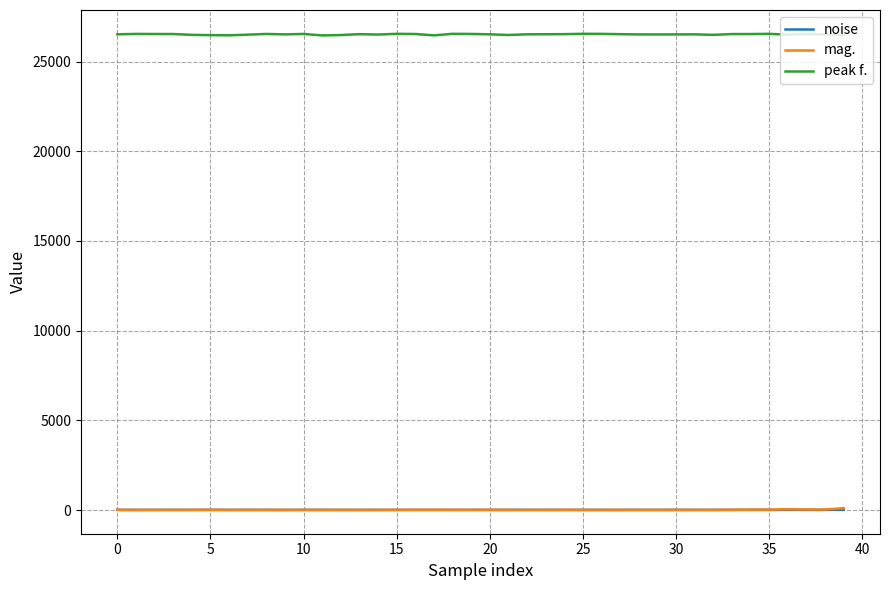

True or false: peak f. has more than 0 interior local peaks.

True